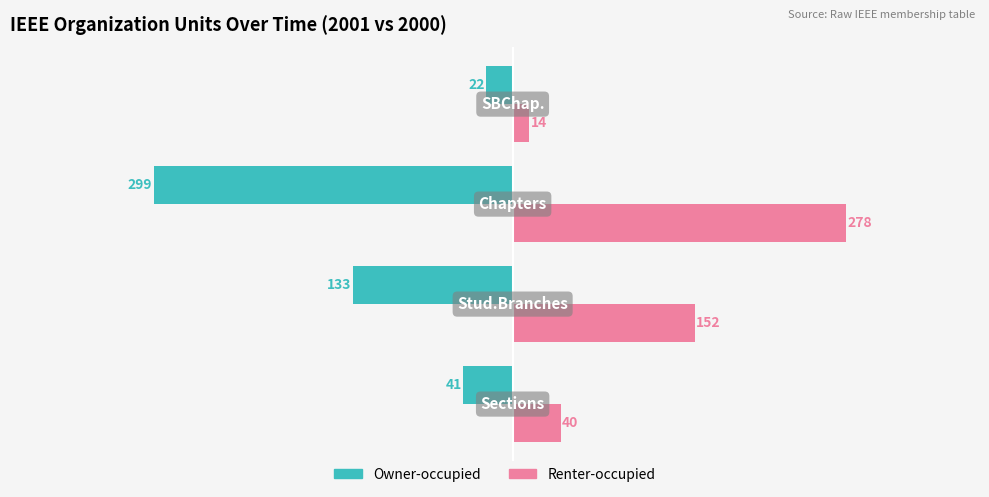

What is the difference between the second highest and second lowest values in the Owner-occupied series?

92